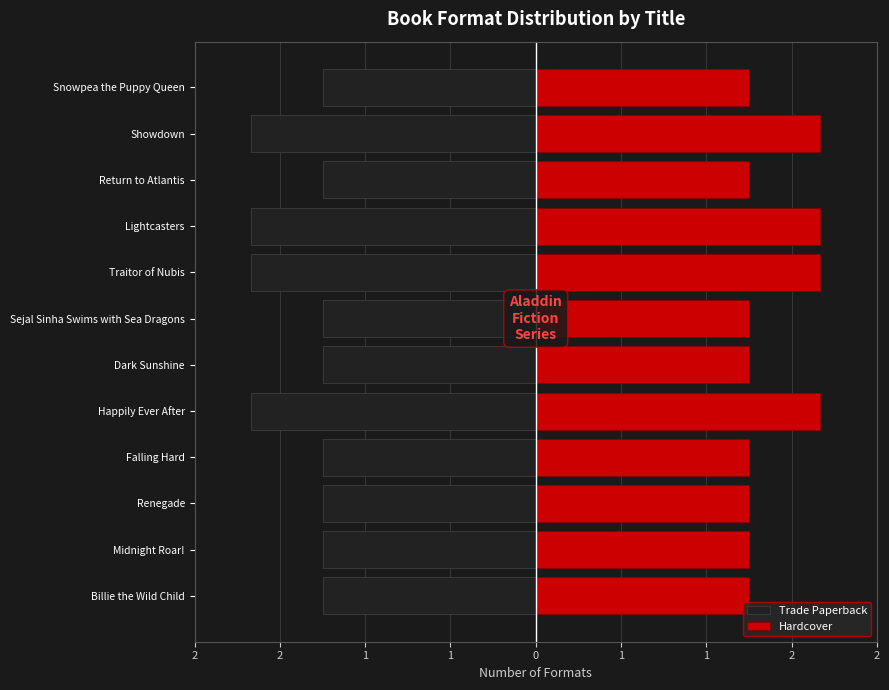

At how many categories does at least one series exceed 0?

12